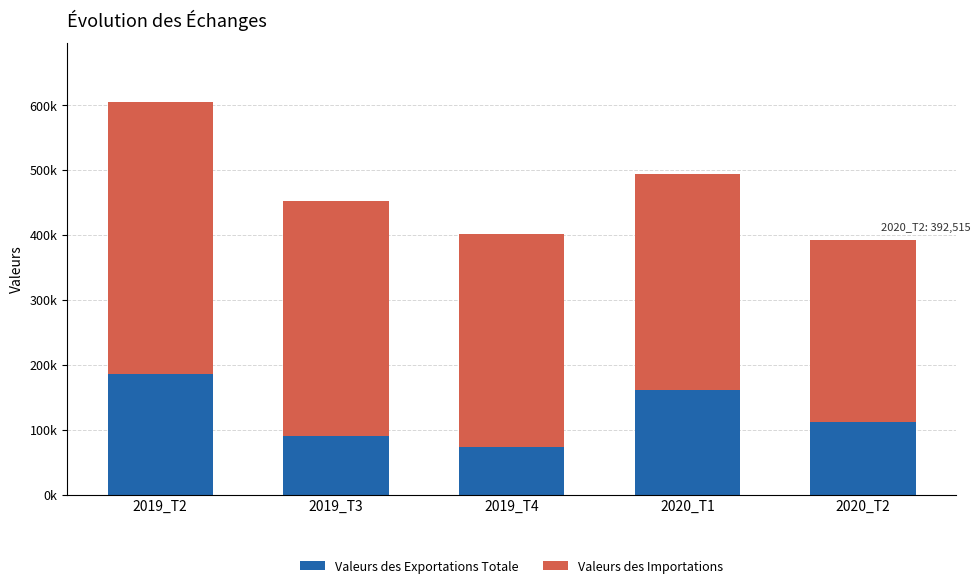

What is the difference between the maximum and minimum values in the Valeurs des Importations series?

138258.2